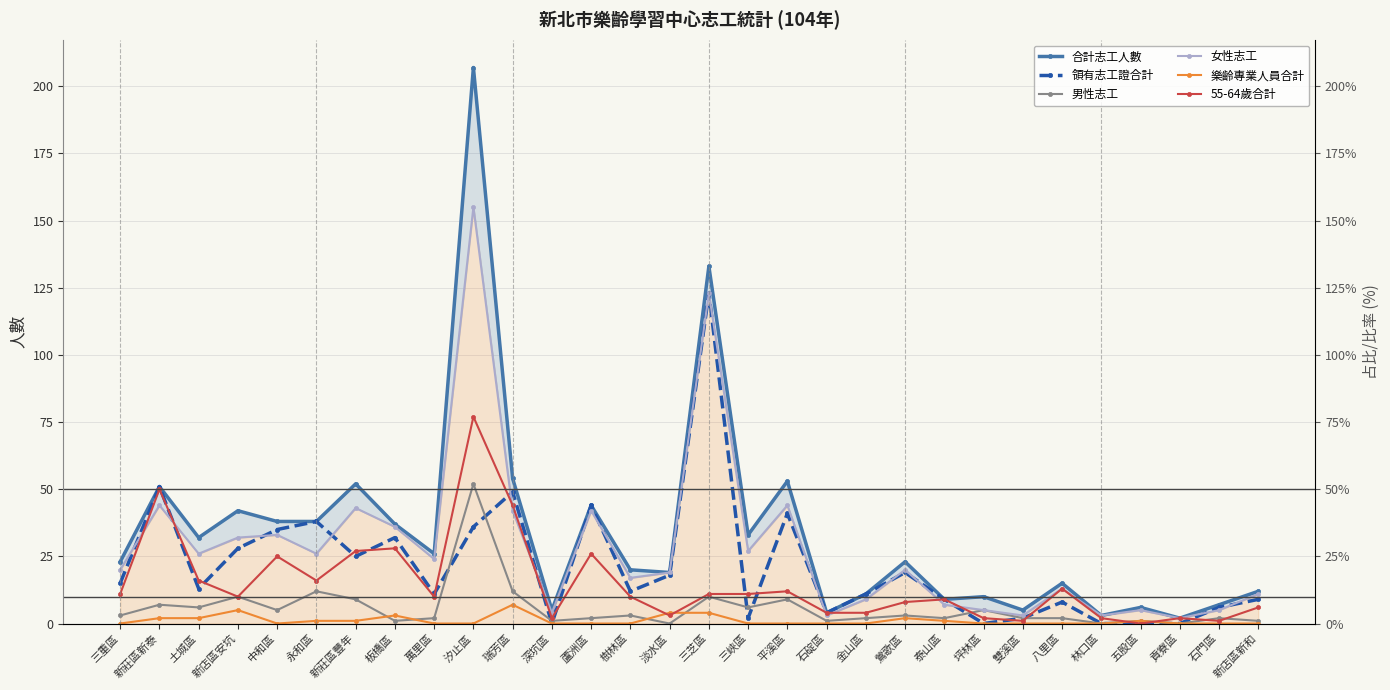

Which category has the lowest value across all series?

深坑區